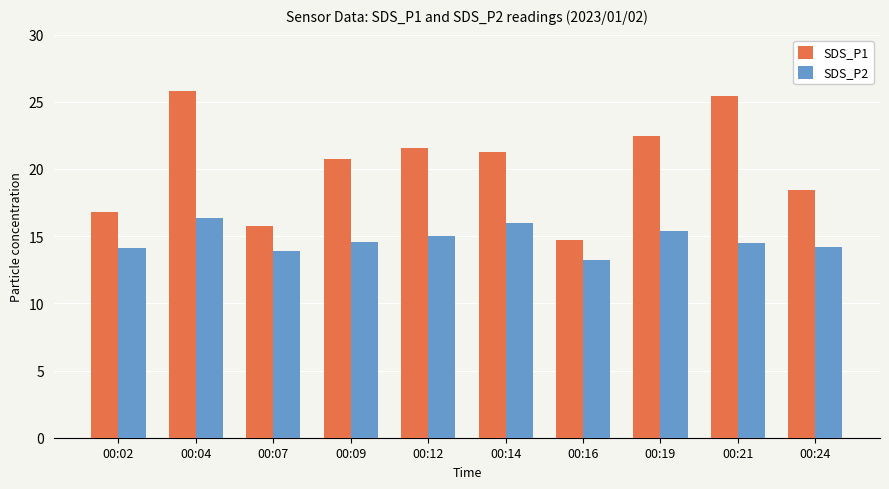

What is the value of the SDS_P2 bar at the 1st from the left?

14.1